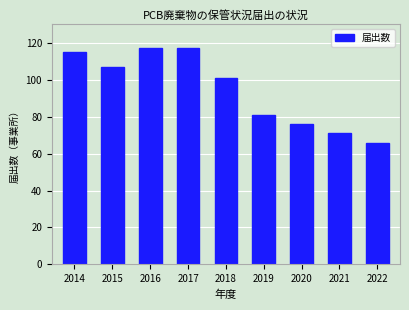

Where does the data first go above 101?

2014